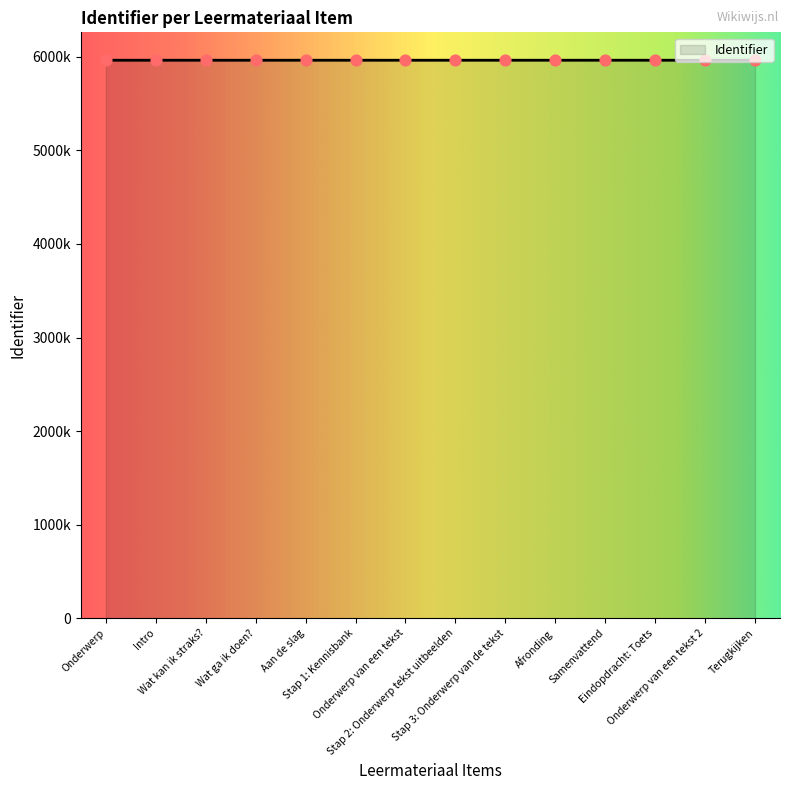

What is the change in value from Wat ga ik doen? to Onderwerp van een tekst?

+5